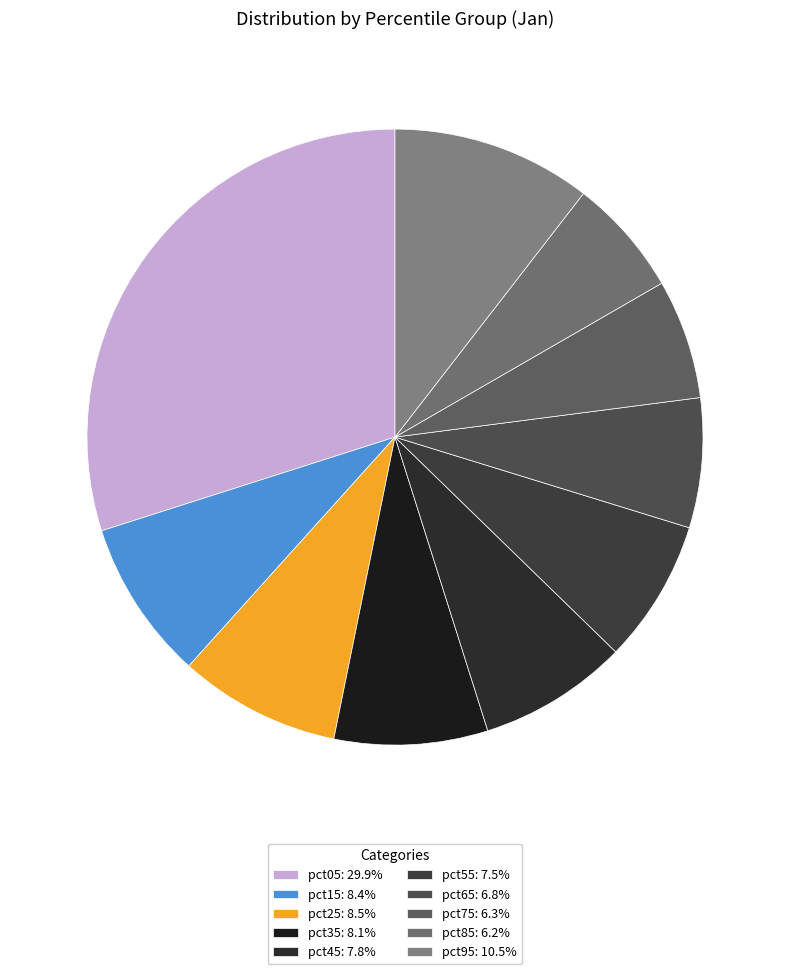

How many segments does this pie chart have?

10